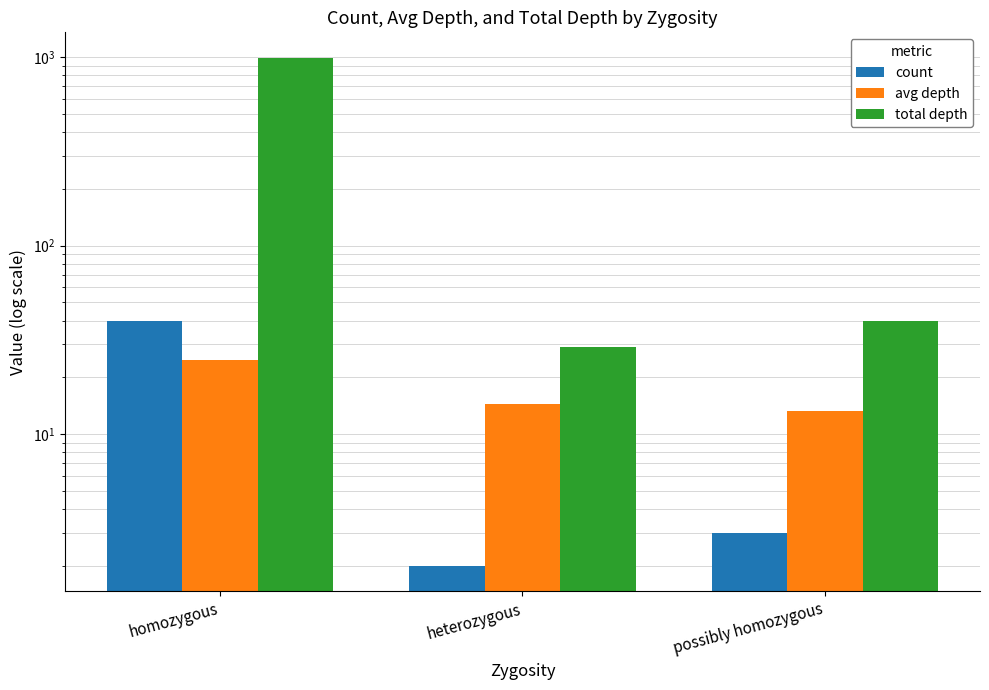

Which category has the highest value in the avg depth series?

homozygous